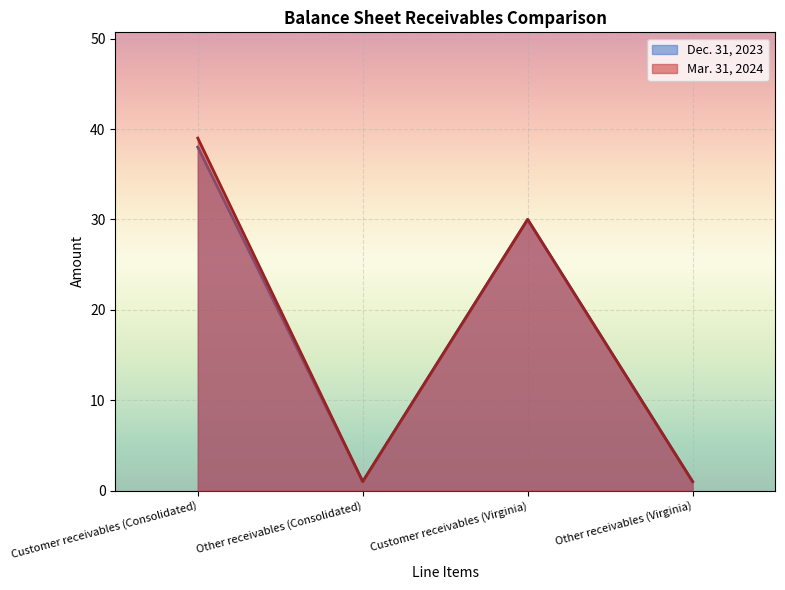

Rank the series by their average value, from lowest to highest.

Dec. 31, 2023, Mar. 31, 2024